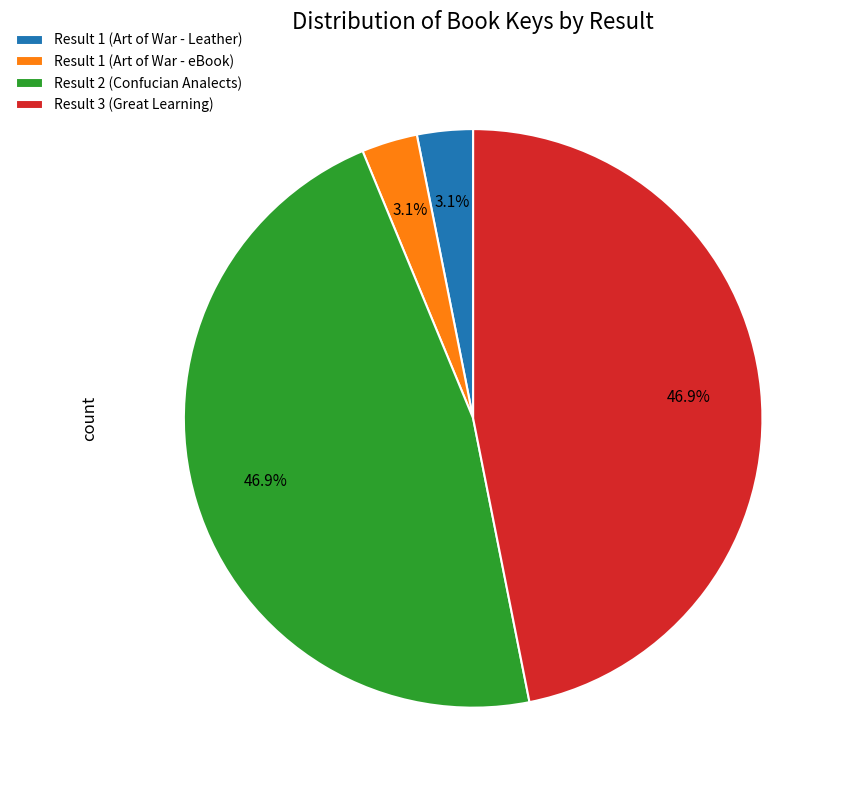

True or false: Result 1 (Art of War - eBook) accounts for 3% of the total.

True